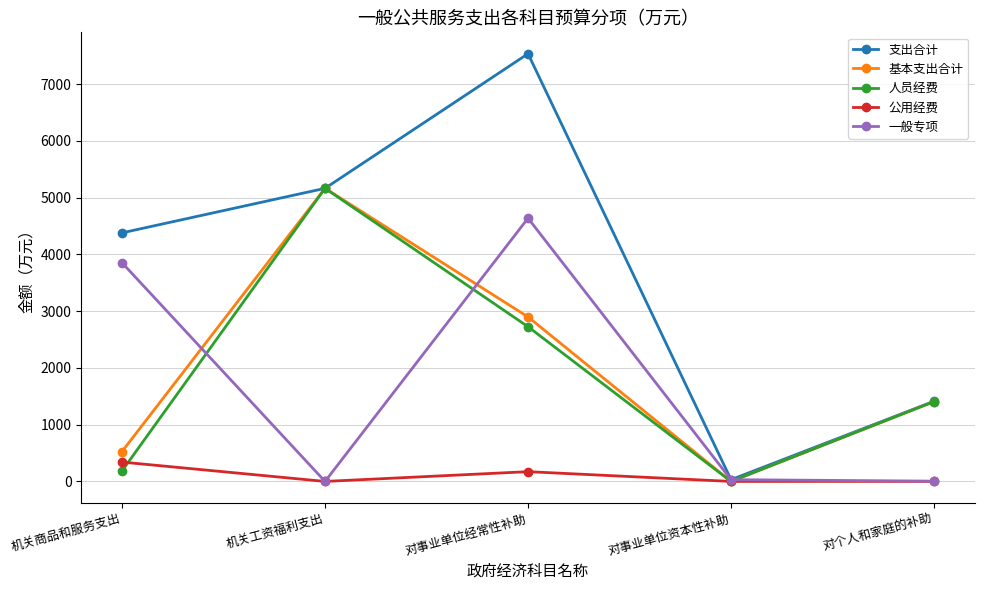

What position from the left is 对事业单位资本性补助?

4